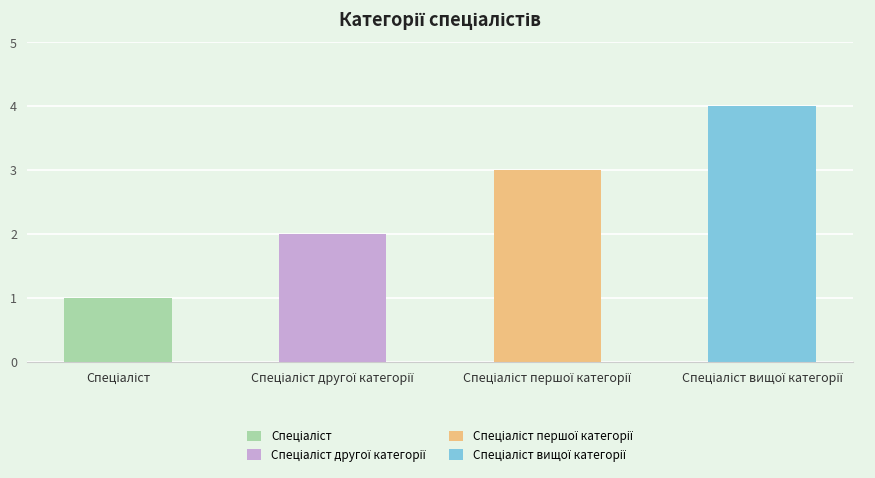

What is the change in value from Спеціаліст другої категорії to Спеціаліст вищої категорії?

+2